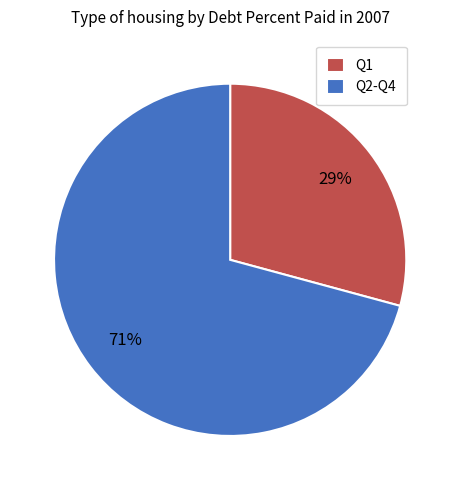

How many segments does this pie chart have?

2